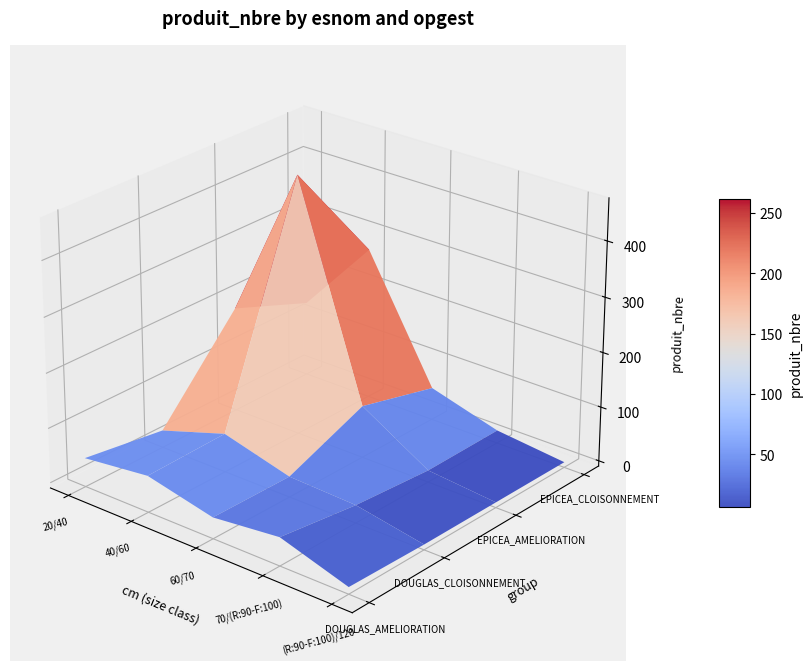

Reading left to right, transcribe all the data shown in this chart.

DOUGLAS_AMELIORATION: 43	57	29	42	3
DOUGLAS_CLOISONNEMENT: 22	61	28	23	0
EPICEA_AMELIORATION: 183	466	86	12	0
EPICEA_CLOISONNEMENT: 128	269	50	14	0